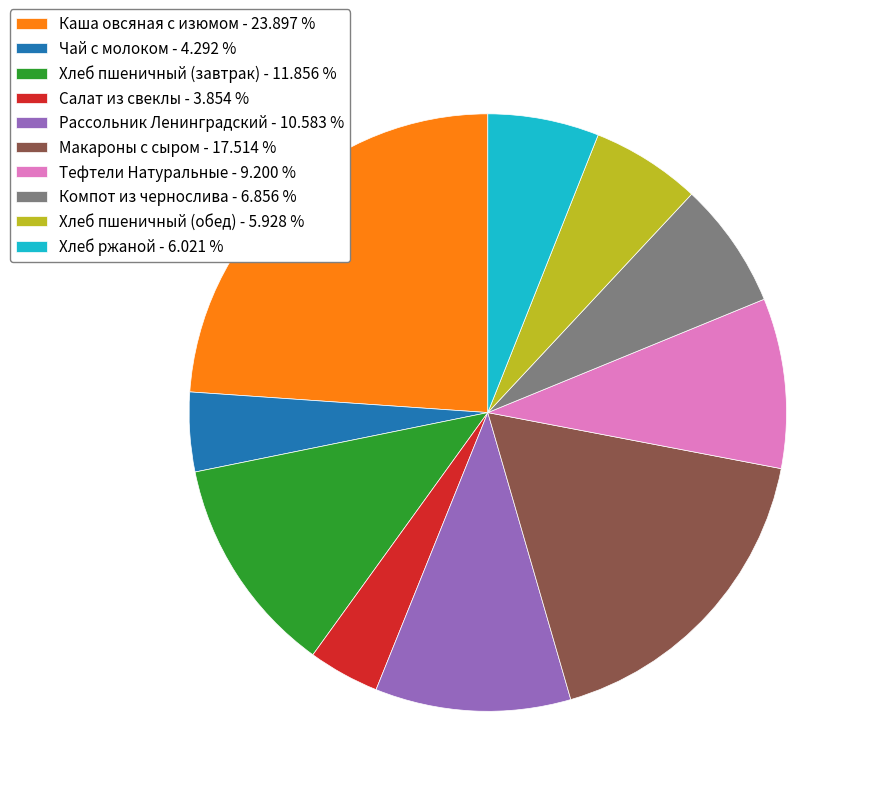

Is Макароны с сыром the majority of the pie?

No